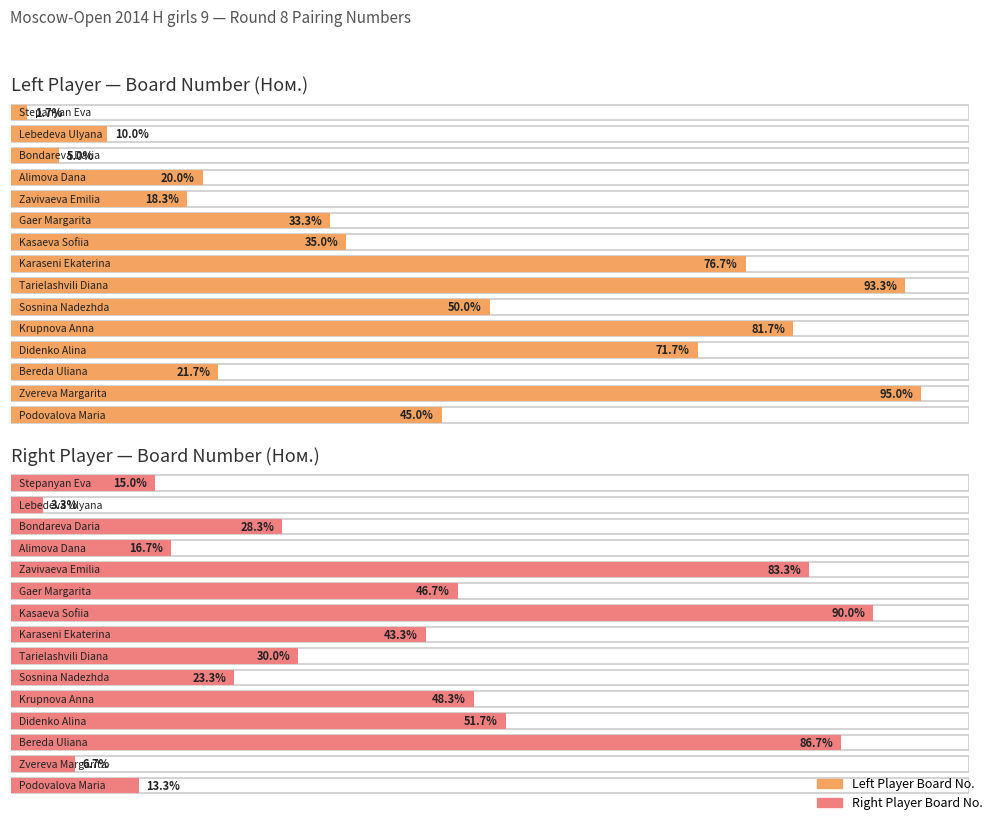

Which series has the largest total across all categories?

Ном. (left)